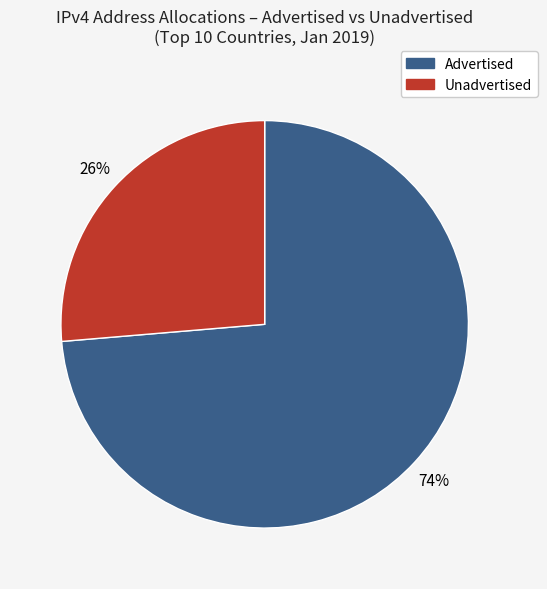

Is there any slice that represents more than half of the pie?

Yes